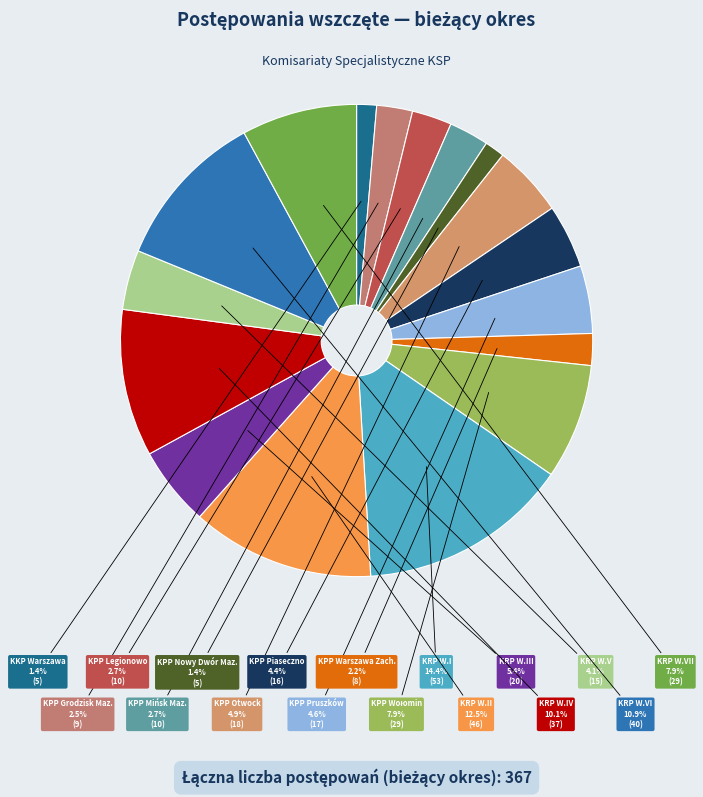

How many segments does this pie chart have?

17